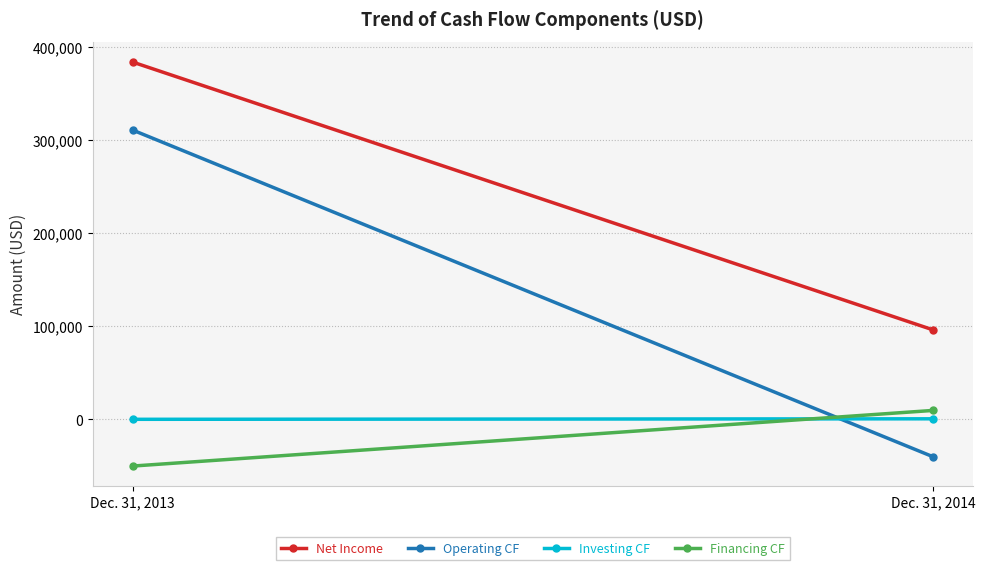

What is the sum of all Net Income values?

480426